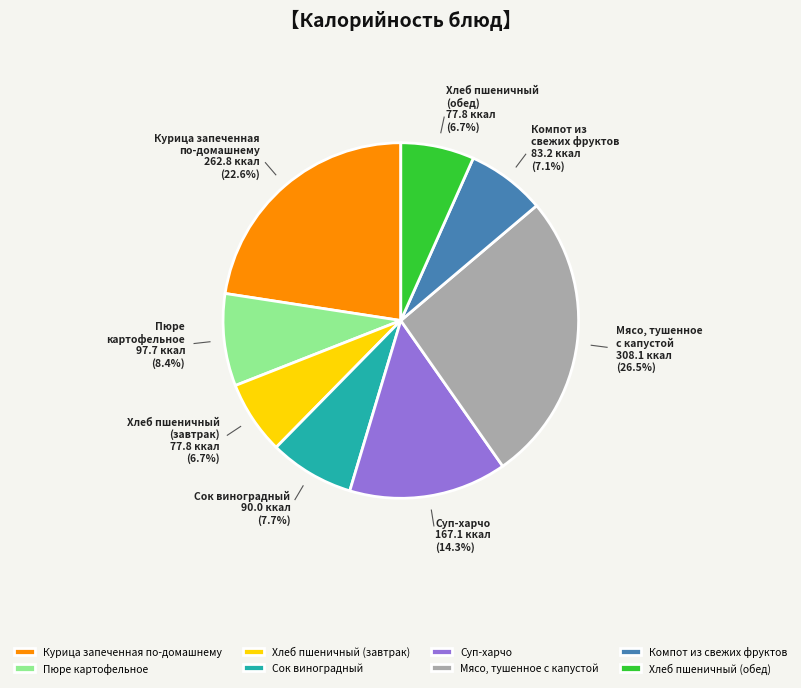

Which category has the biggest portion of the pie?

Мясо, тушенное с капустой